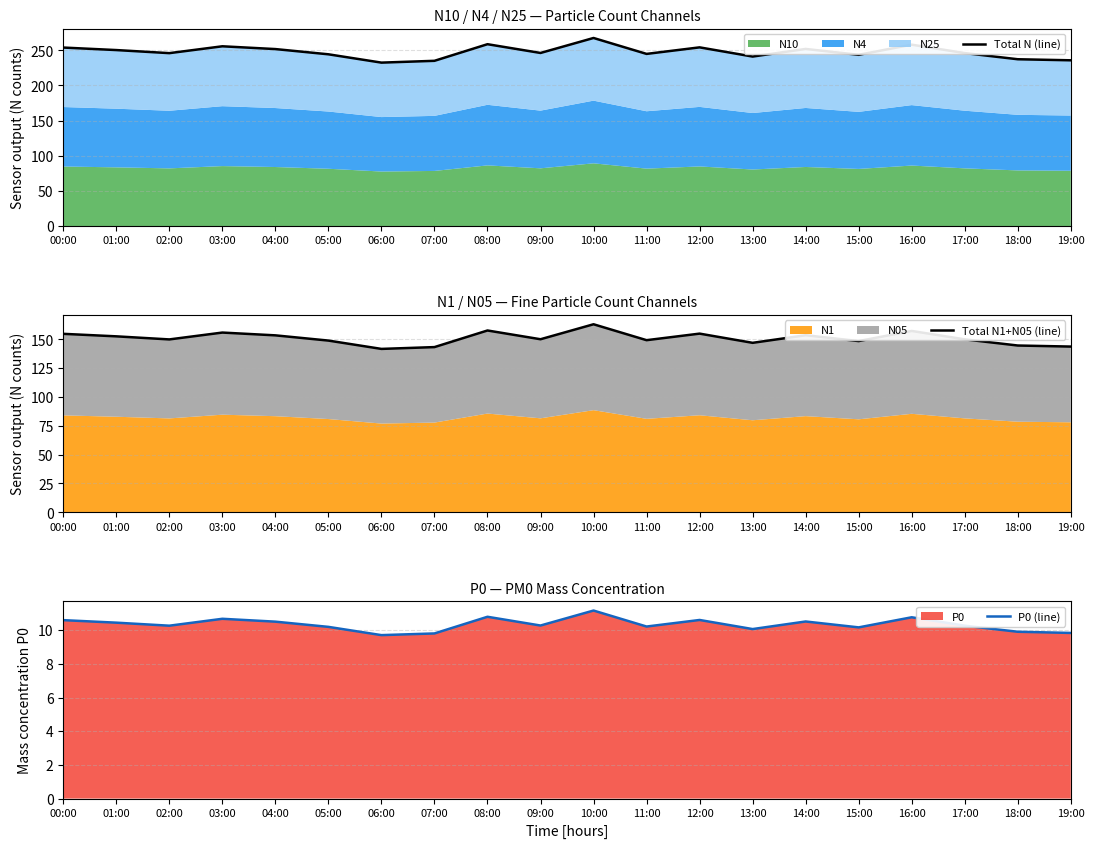

Which series changed the most between 03:00 and 12:00?

Total N (line)